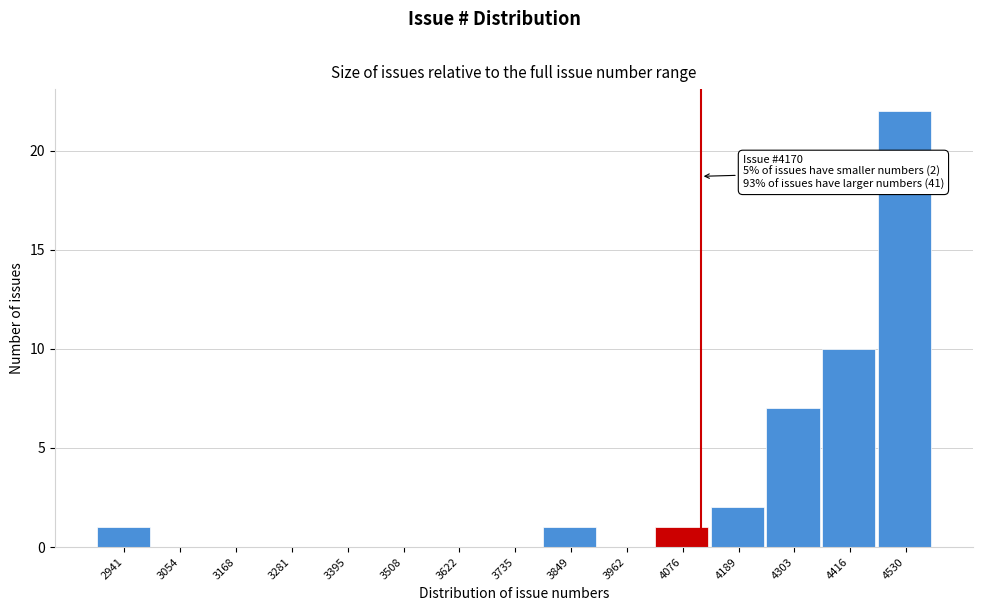

Reading left to right, extract all data points from this chart.

2941=1	3054=0	3168=0	3281=0	3395=0	3508=0	3622=0	3735=0	3849=1	3962=0	4076=1	4189=2	4303=7	4416=10	4530=22